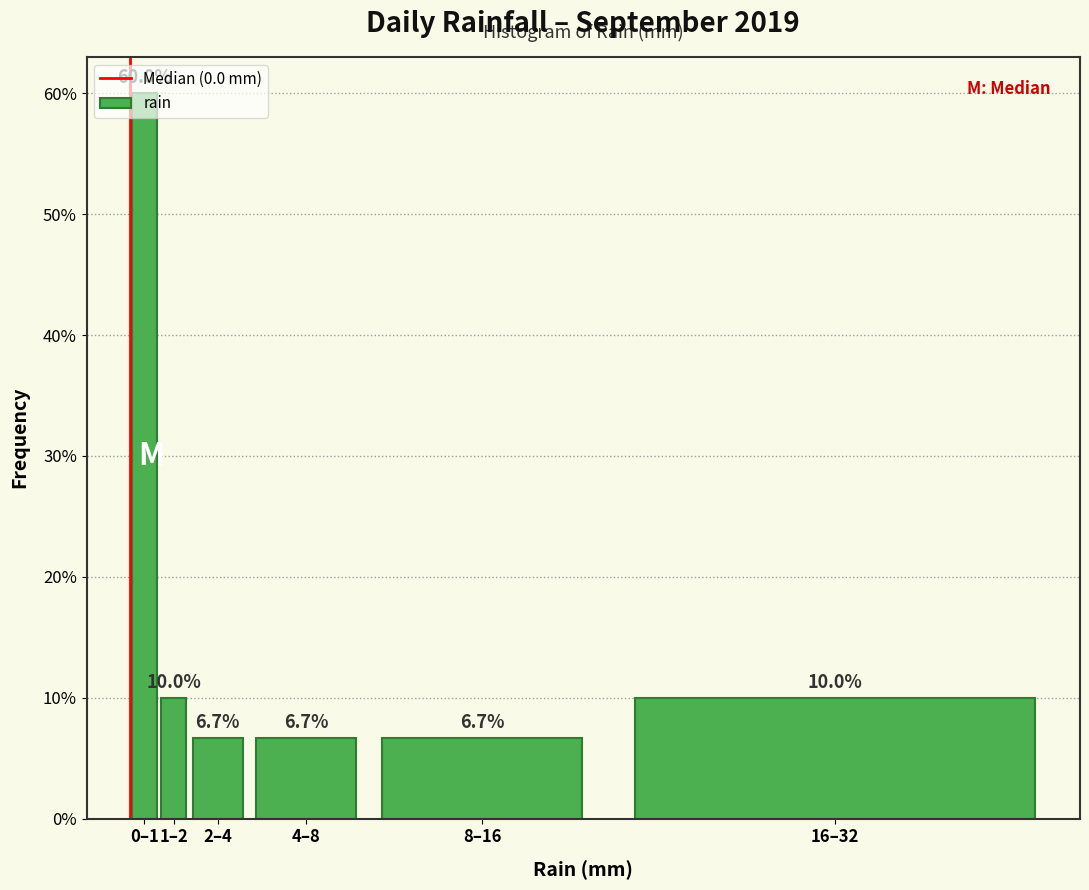

What is the average value?

16.7